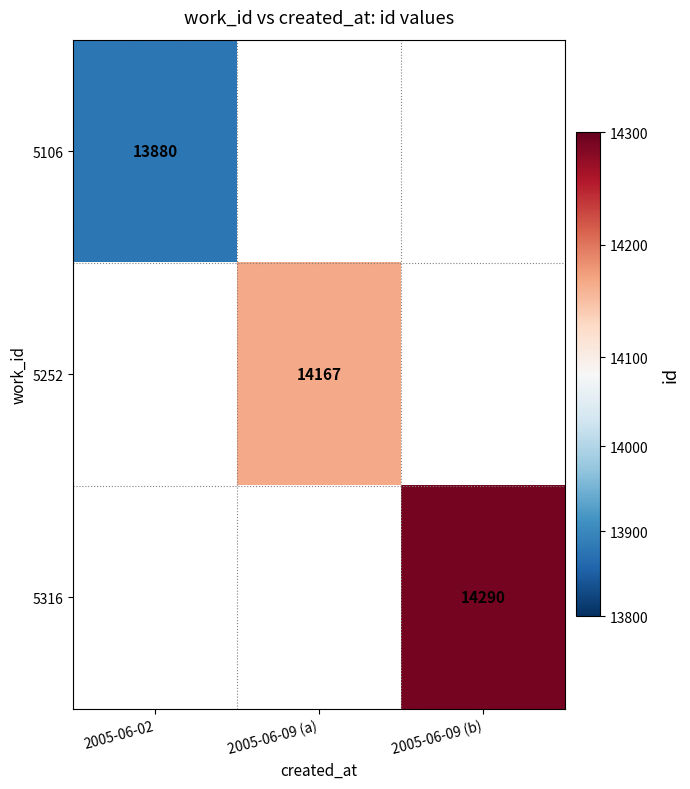

Is it true that 5106 equals 6934 at 2005-06-02?

False